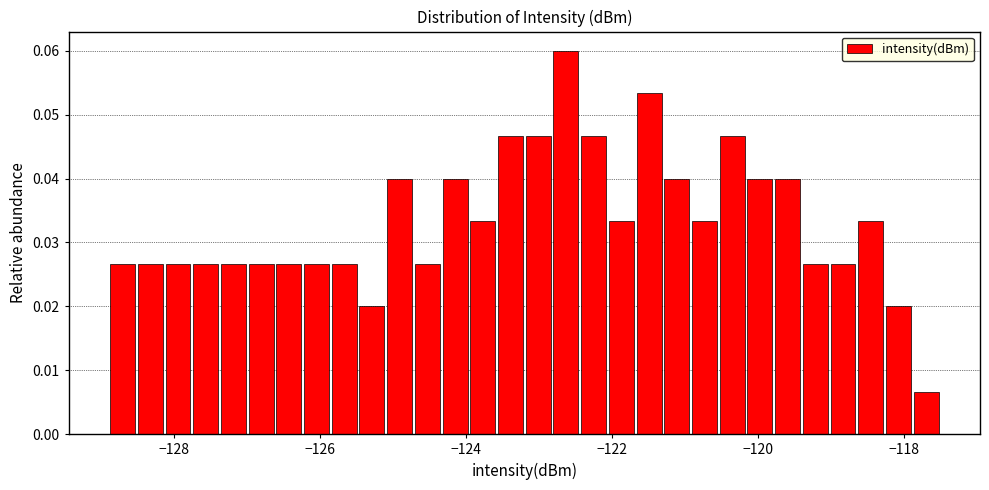

Read against the x-axis, roughly where is the centre of the tallest bar?

-122.6